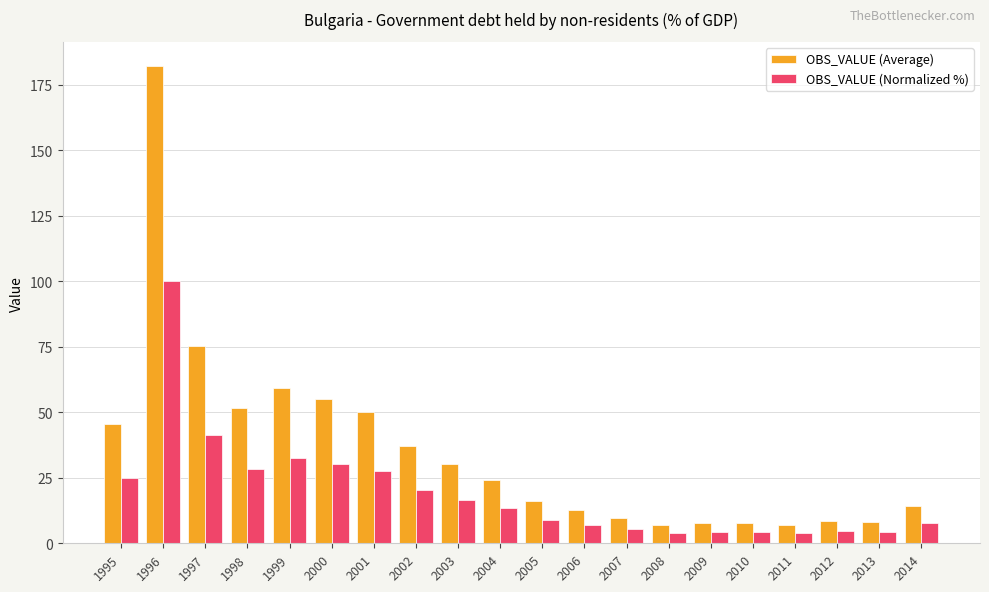

At 2003, list the series in order from smallest to largest.

OBS_VALUE (Normalized %), OBS_VALUE (Average)